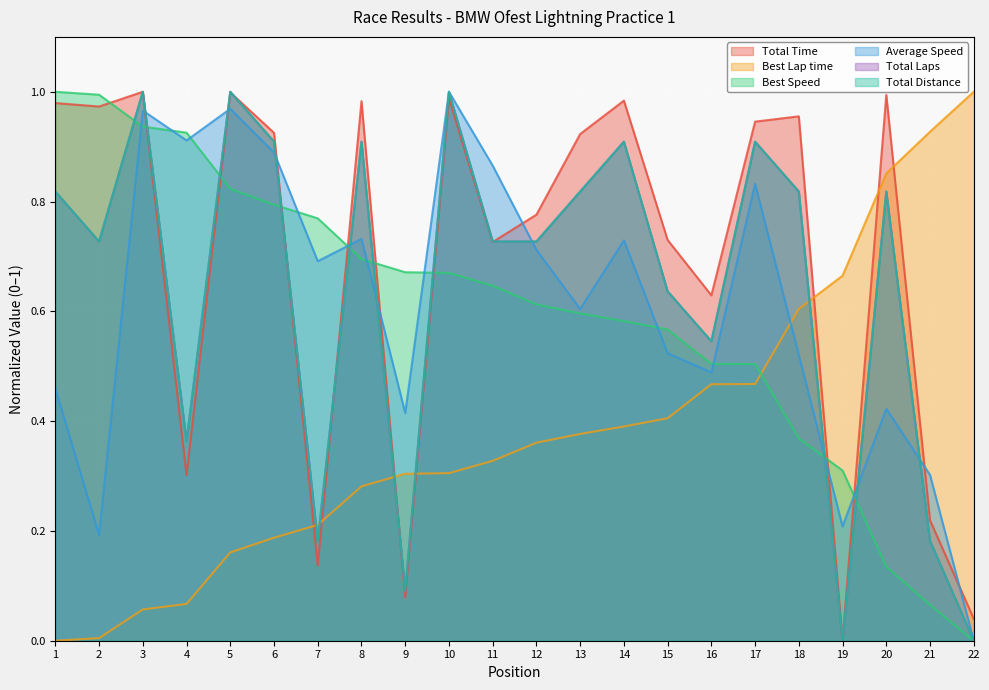

At how many categories does at least one series exceed 0?

22